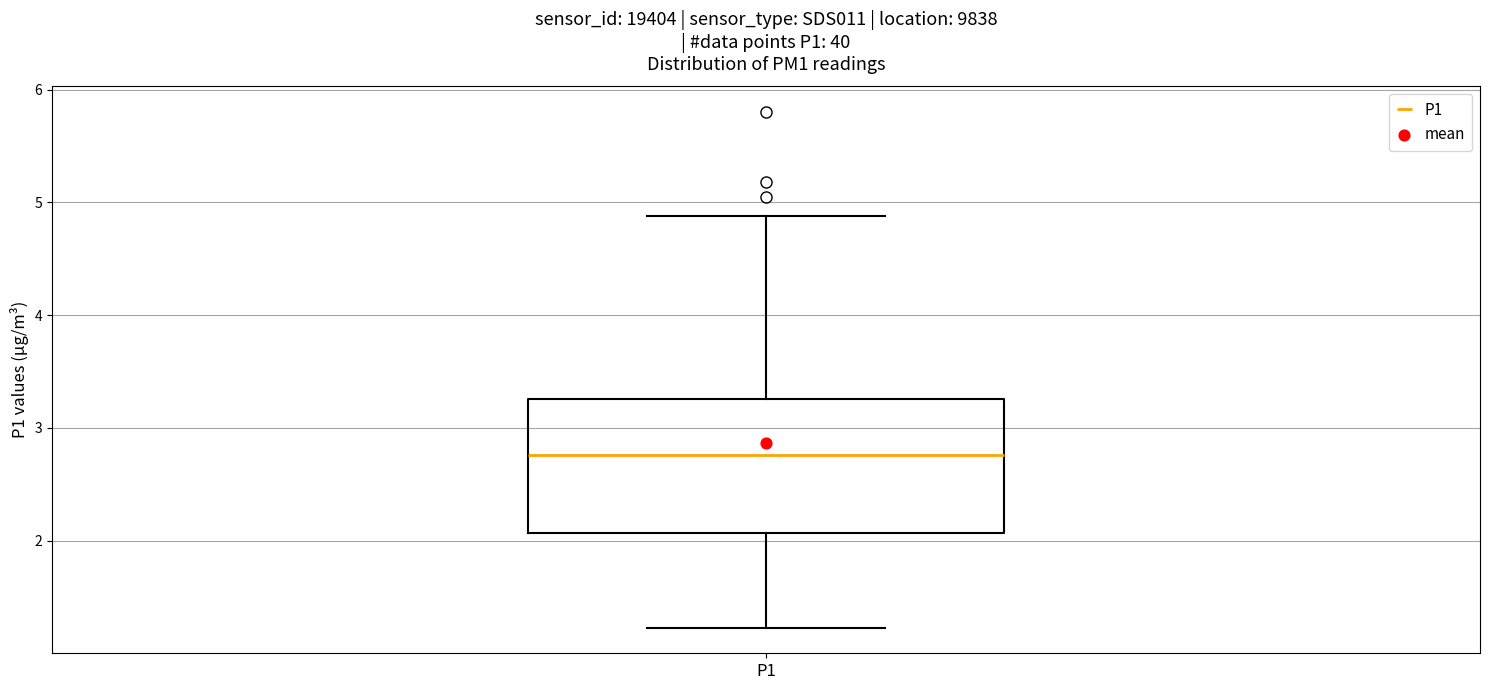

Read this box plot against the y-axis: the position of the median line, the range covered by the box, and the ends of both whiskers. The values are not printed on the chart, so give them approximately, as read against the axis.

median 2.8, box 2.1 to 3.3, whiskers 1.2 to 4.9